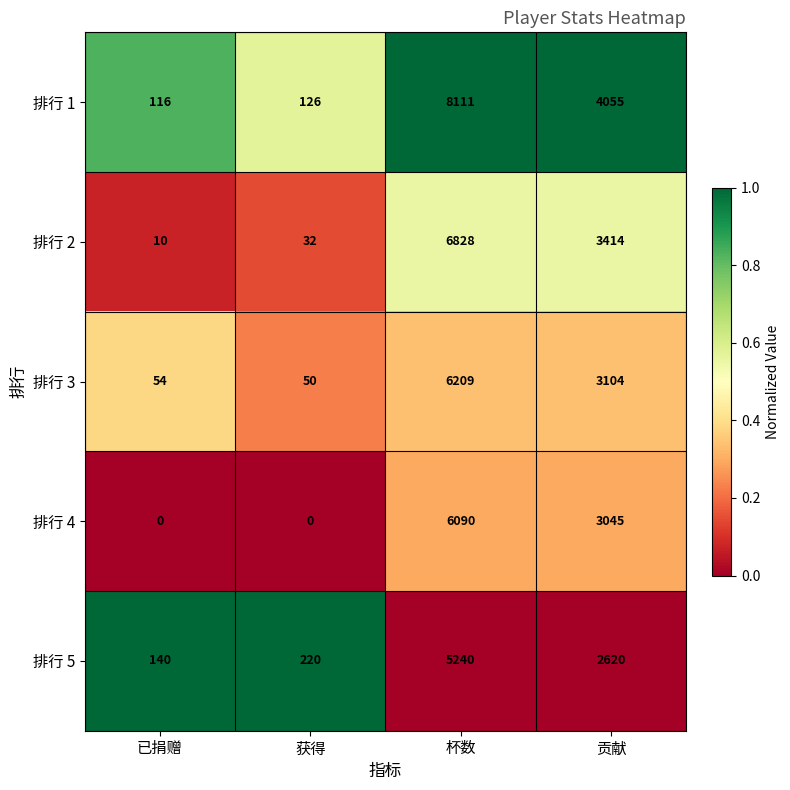

The 排行 1 series shows 126 at 获得. True or false?

True